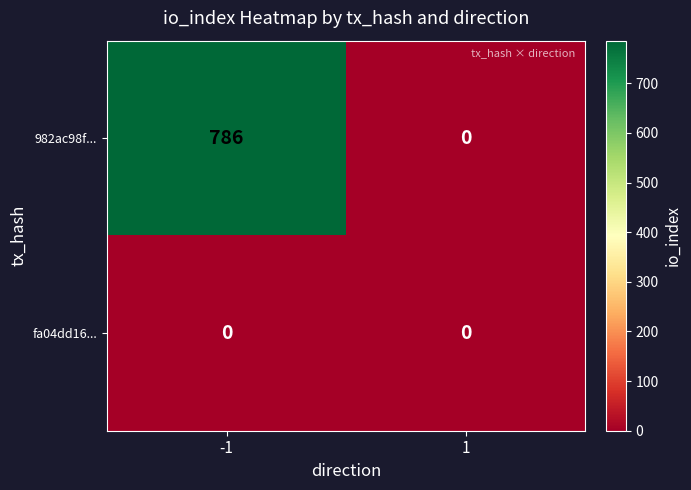

Which series changed the most between -1 and 1?

982ac98f...